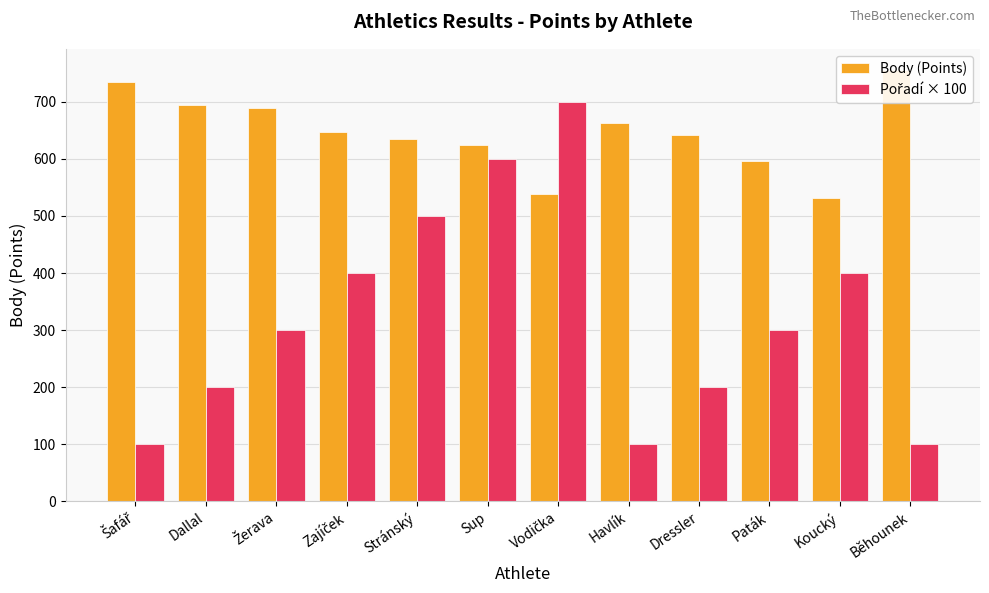

True or false: Pořadí × 100 has a value of 664 at Zajíček.

False